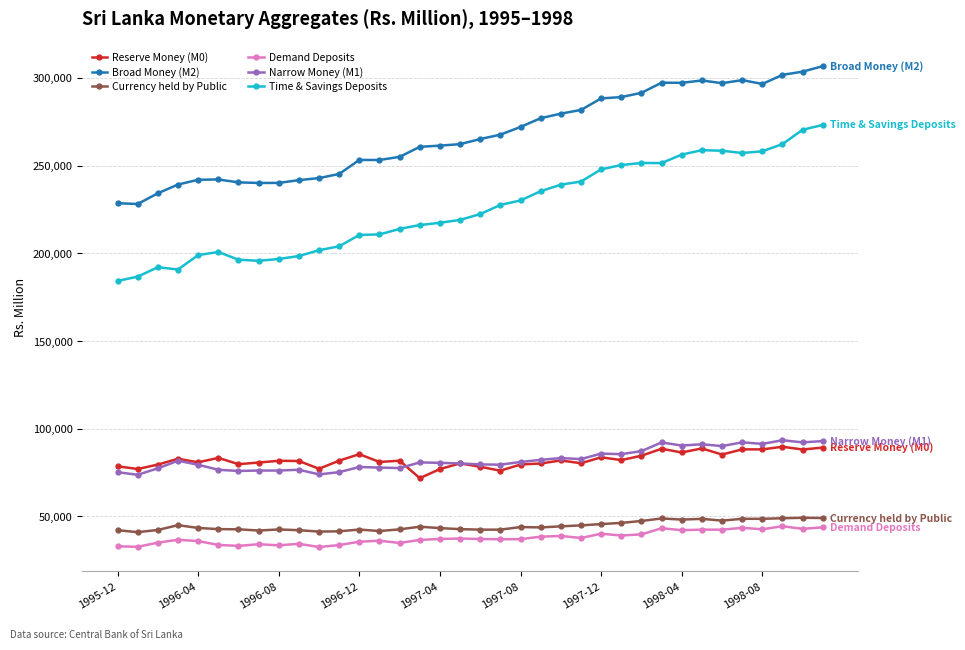

True or false: Broad Money (M2) has more than 0 points higher than both neighbors.

True